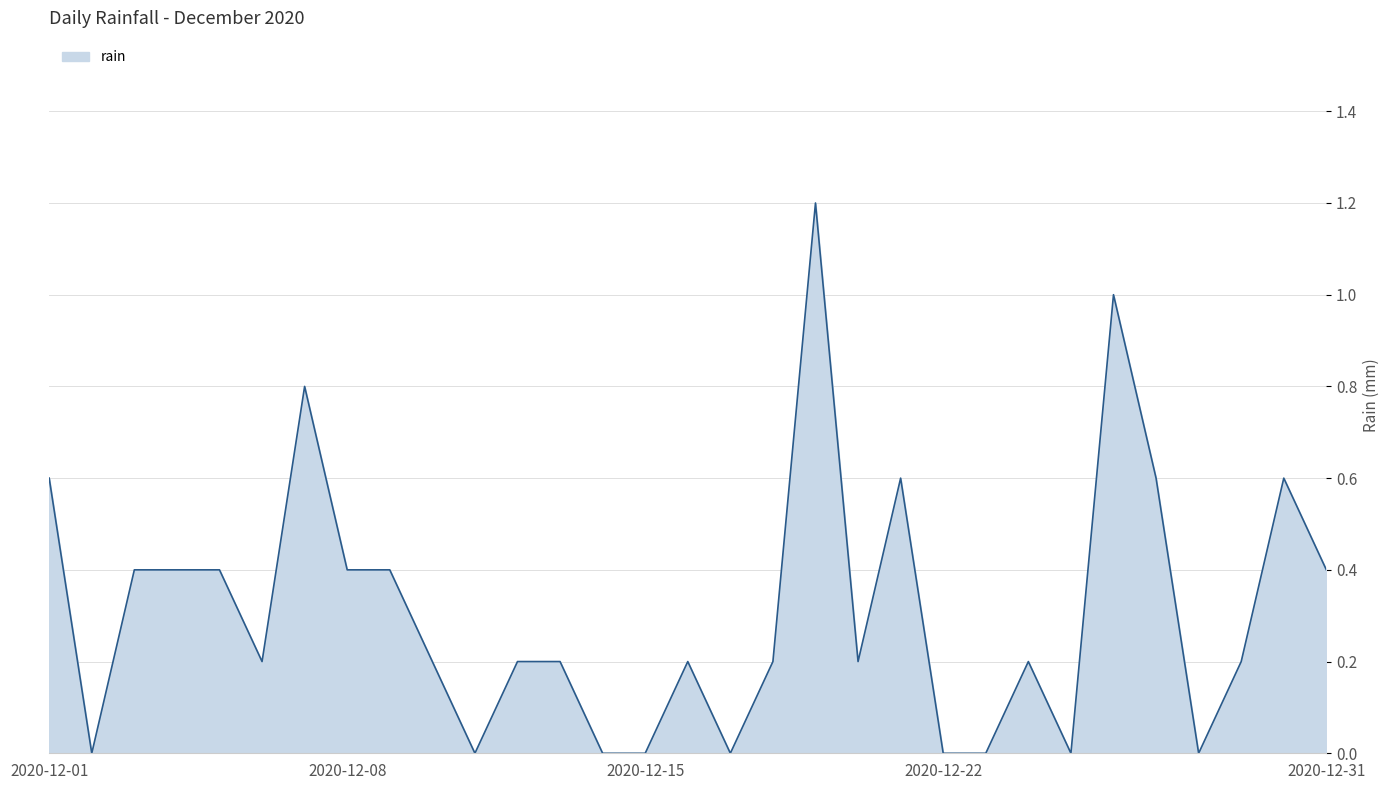

What is the difference between the maximum and minimum values?

1.2